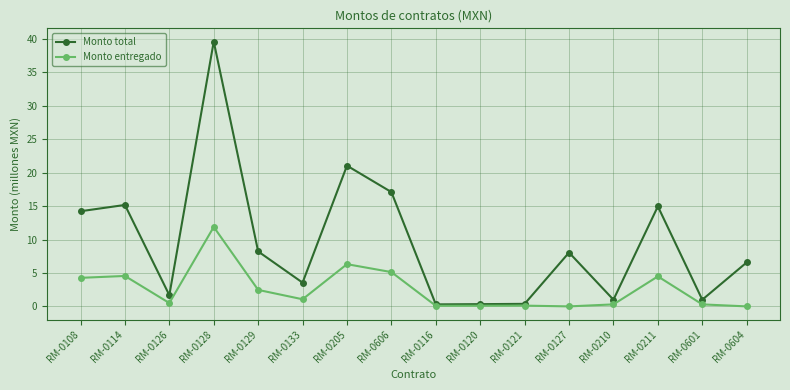

What is the average value of the Monto total series?

9.6